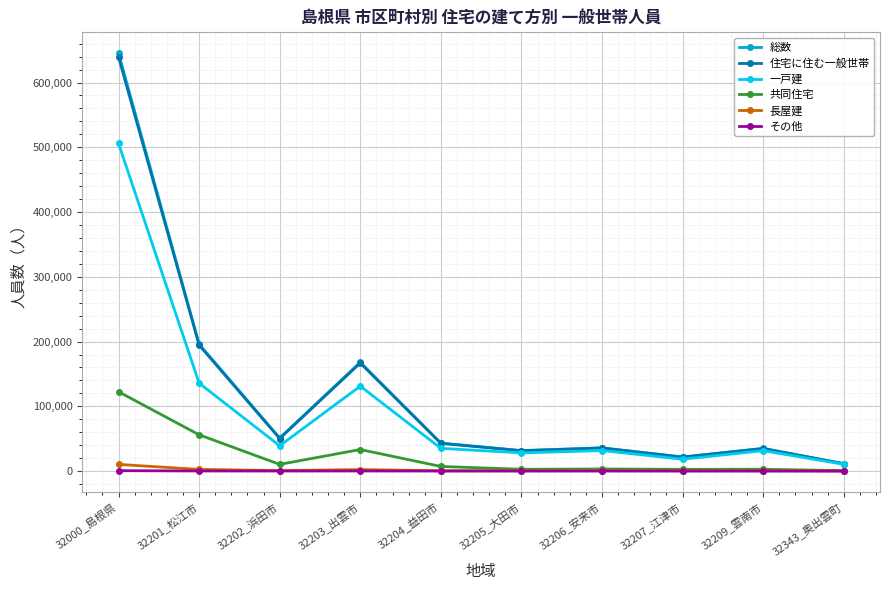

At which category does 共同住宅 reach its first local peak?

32203_出雲市